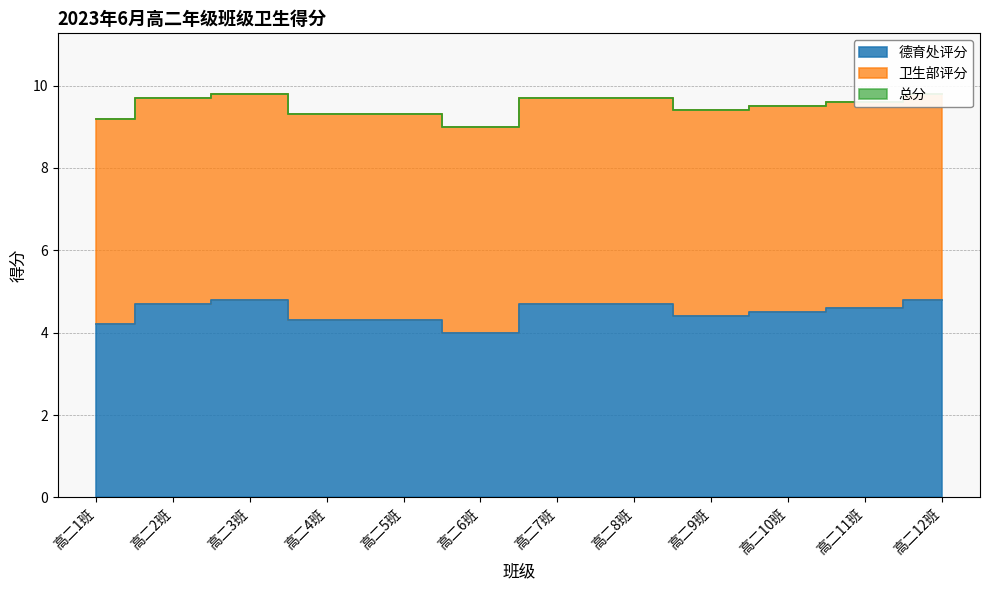

True or false: 德育处评分 and 总分 intersect in this chart.

False